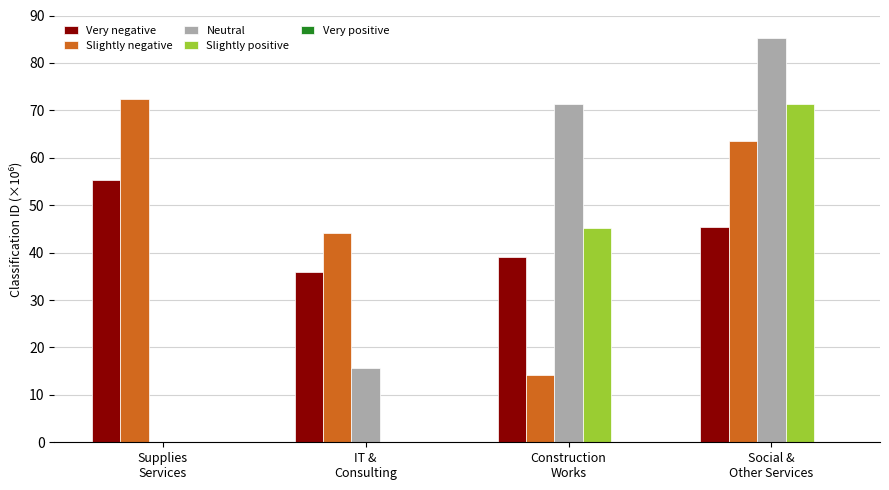

Between Supplies
Services and Social &
Other Services, which series saw the biggest shift?

Neutral